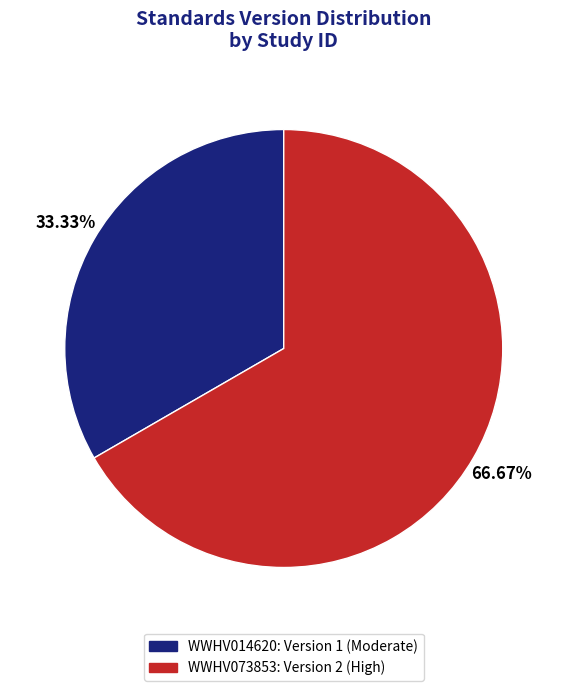

Between WWHV014620 and WWHV073853, which is larger?

WWHV073853